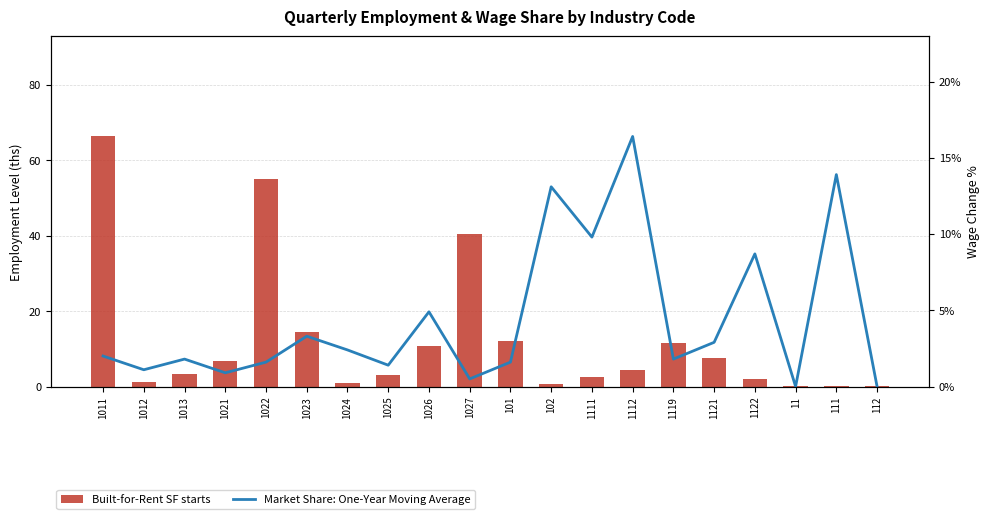

What is the average value of the Market Share: One-Year Moving Average series?

4.4